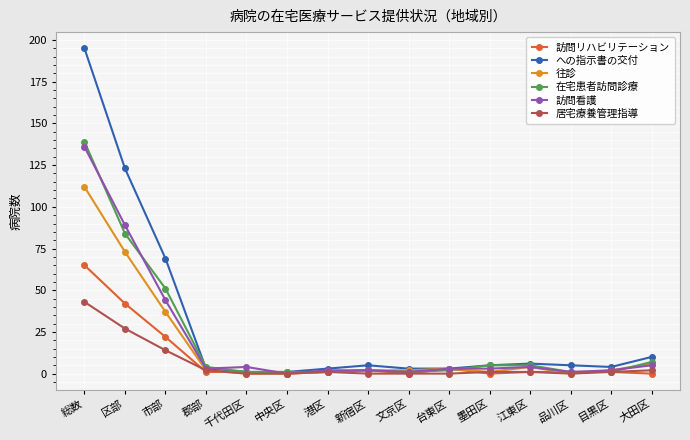

The value of 居宅療養管理指導 at 市部 is 4. True or false?

False